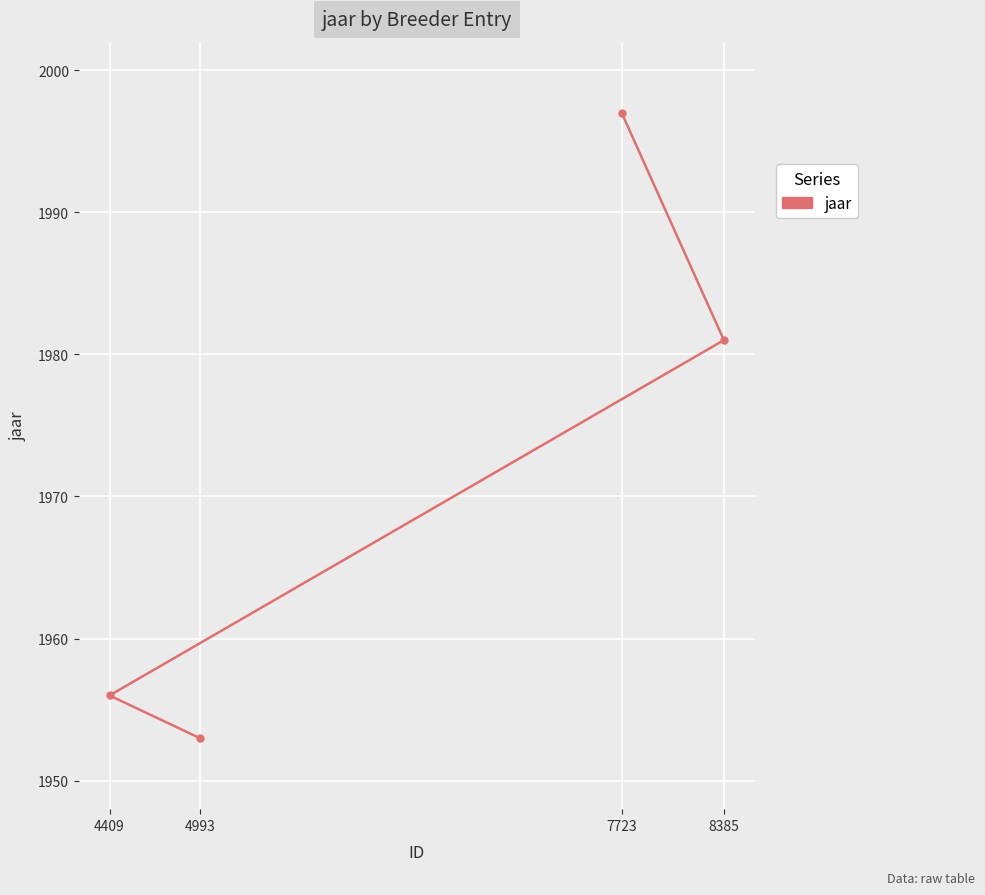

Where does the data first go above 1981?

7723